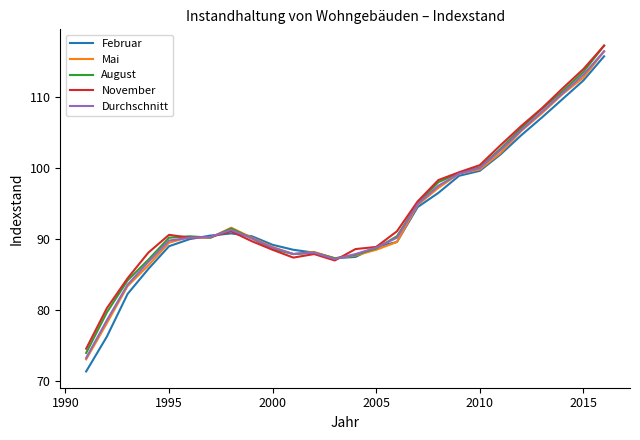

What is the greatest value displayed?

117.2